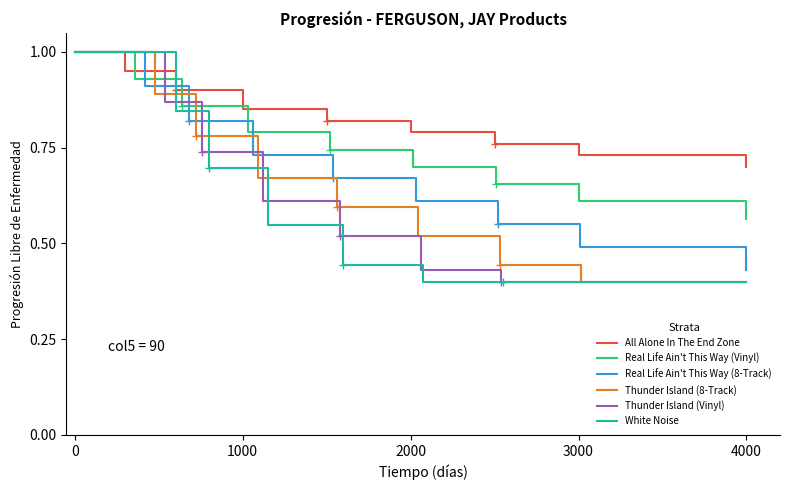

The value of All Alone In The End Zone at 4000 is 0.7. True or false?

True